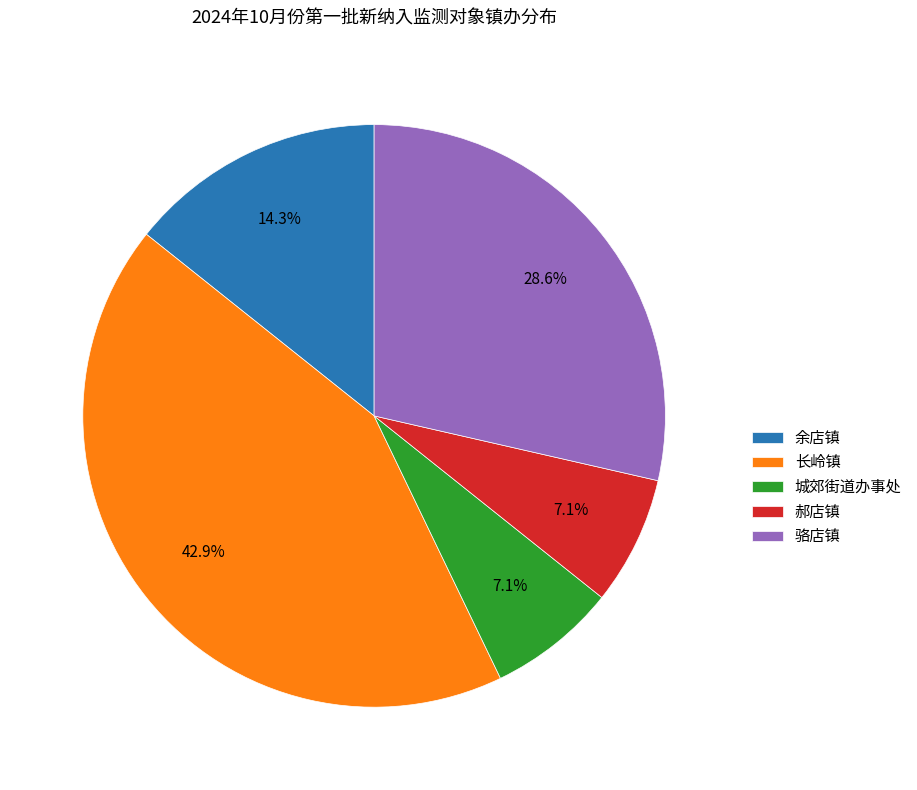

Which slice is the largest?

长岭镇